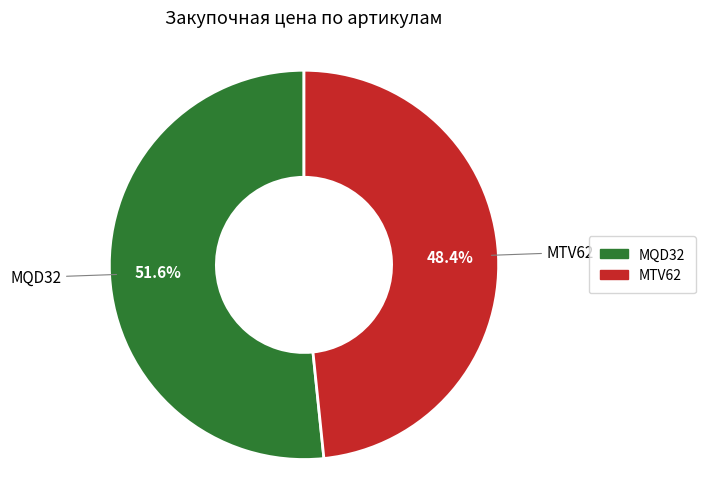

Which slice is the largest?

MQD32